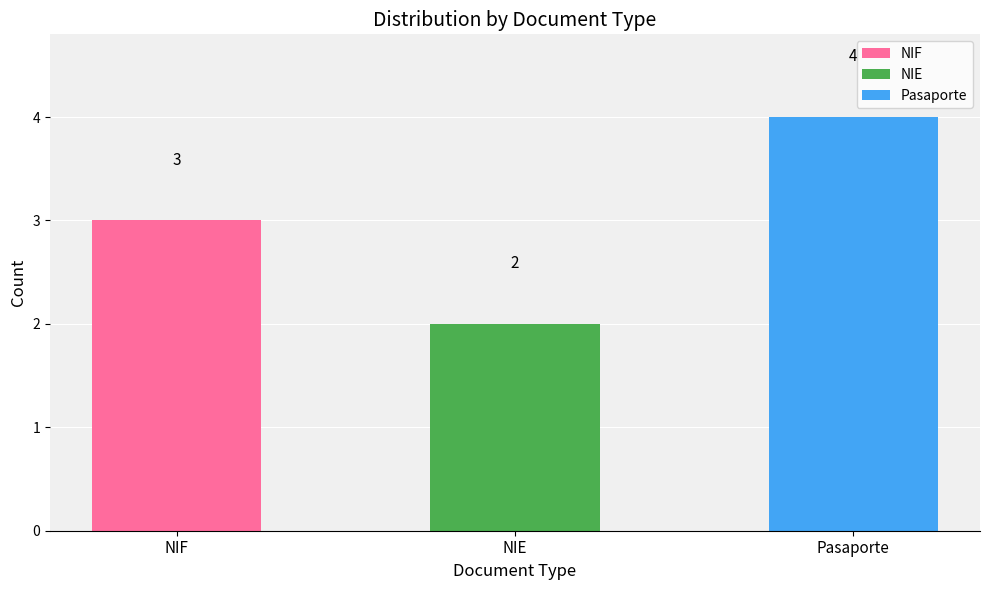

How many data points are less than 3?

1